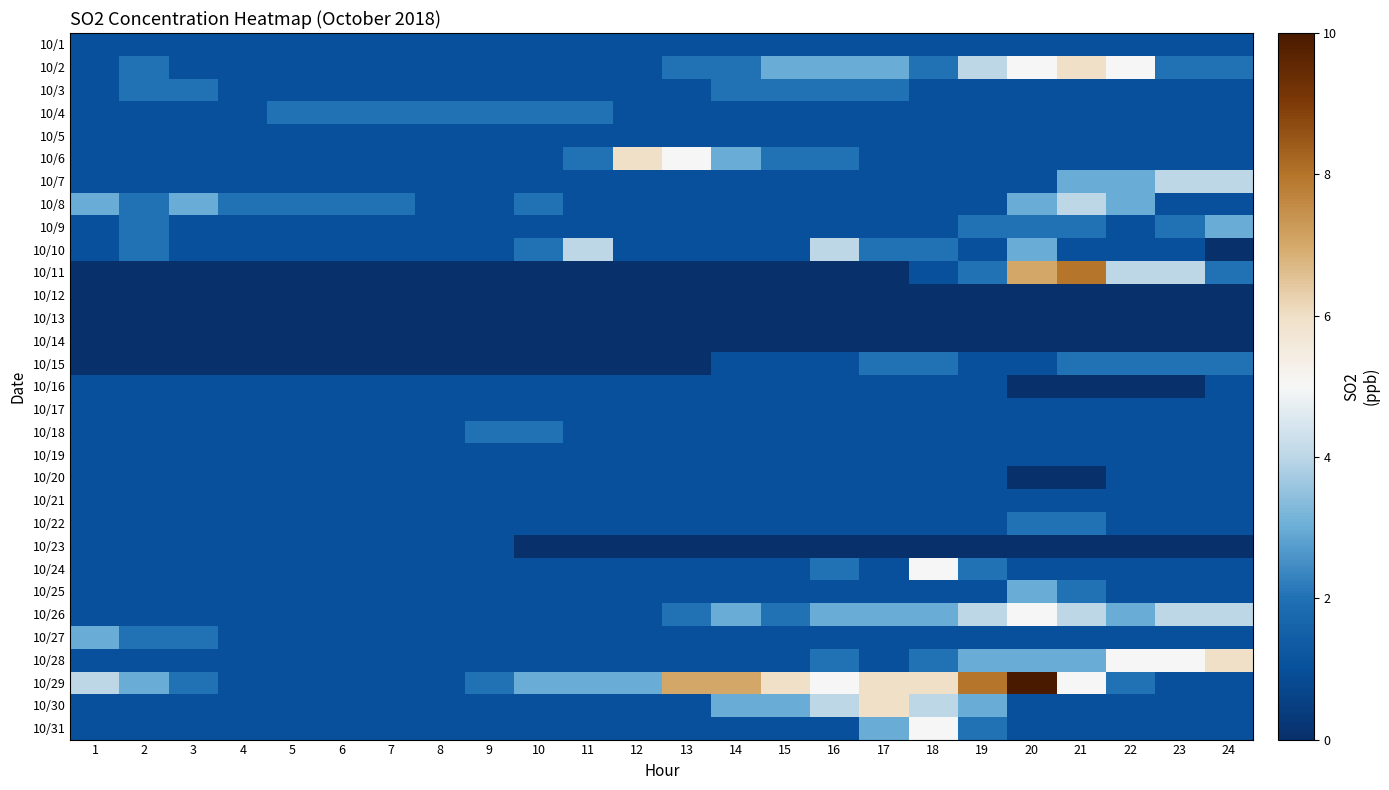

Which has a higher value, 13 or 9?

13